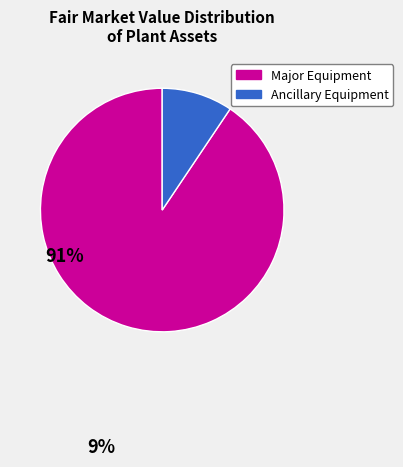

Combined, do Ancillary Equipment and Major Equipment account for over 50%?

Yes